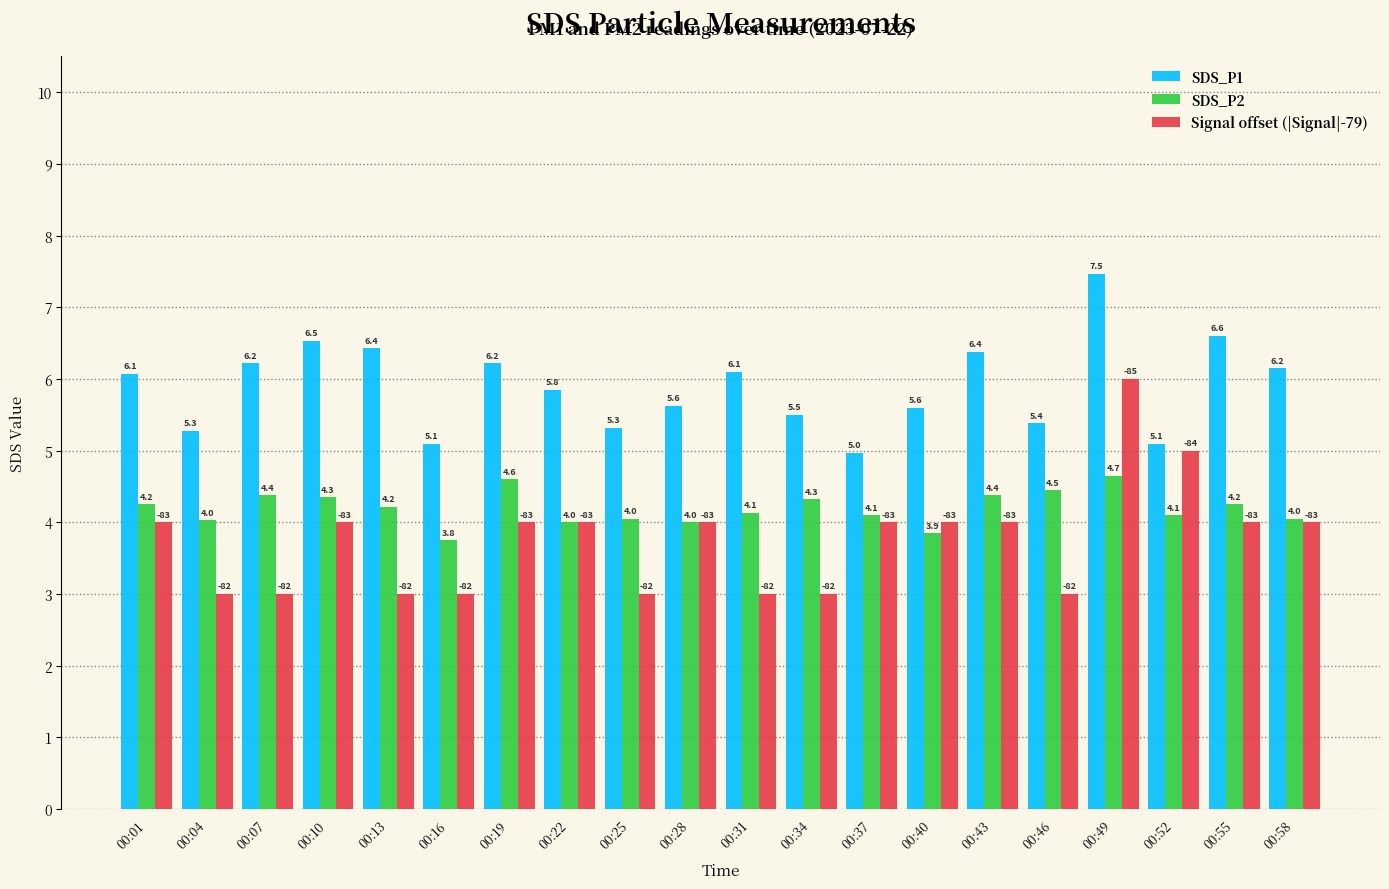

The value of SDS_P1 at 00:10 is 11.4. True or false?

False